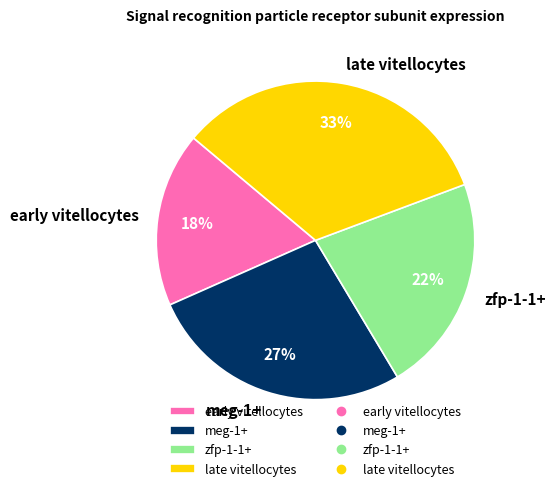

To the nearest percent, what is the average slice percentage?

25%